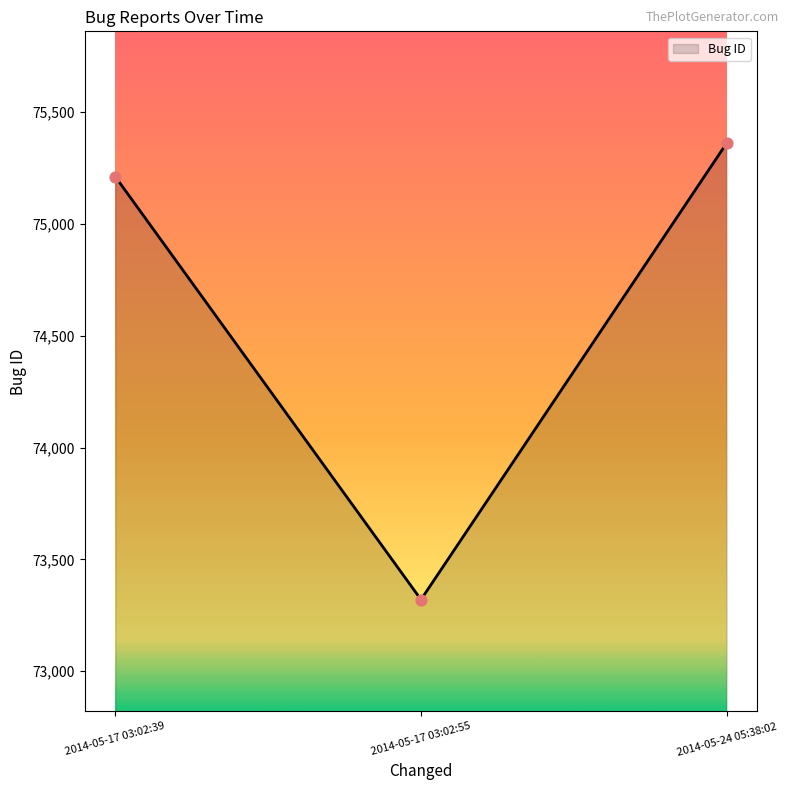

Approximately how many times larger is the value at 2014-05-17 03:02:55 compared to 2014-05-17 03:02:39?

1.0